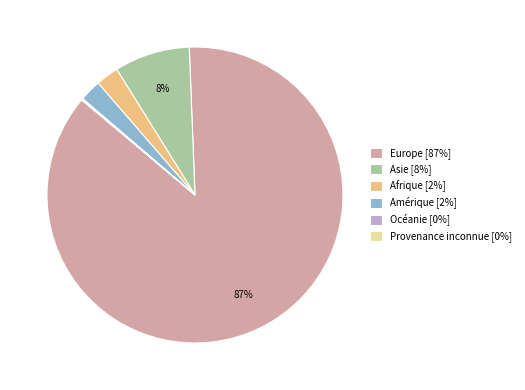

Do Asie [8%] and Afrique [2%] together represent more than half of the pie?

No